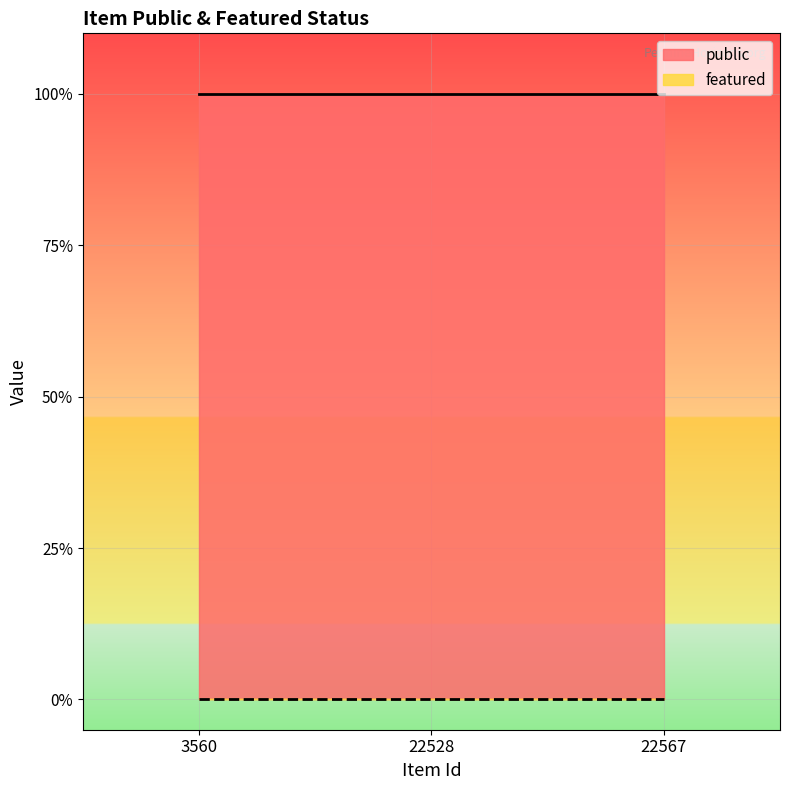

Rank the series by their average value, from highest to lowest.

public, featured